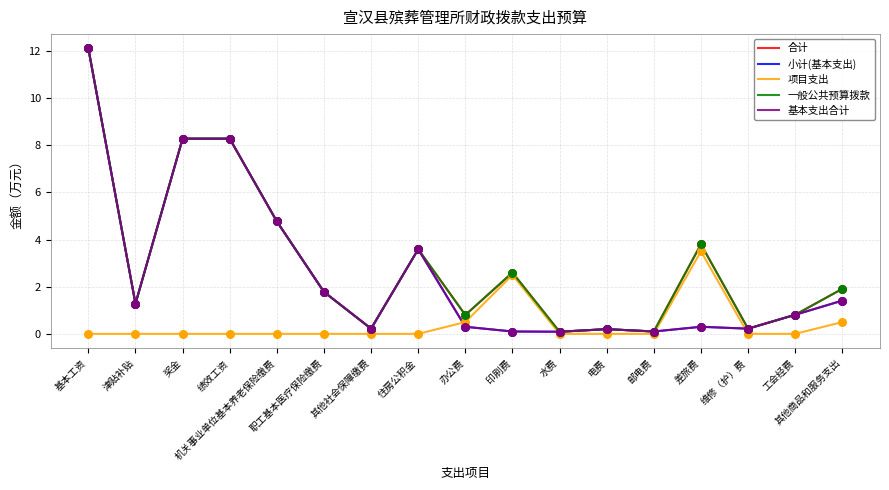

Which series has the largest total across all categories?

合计